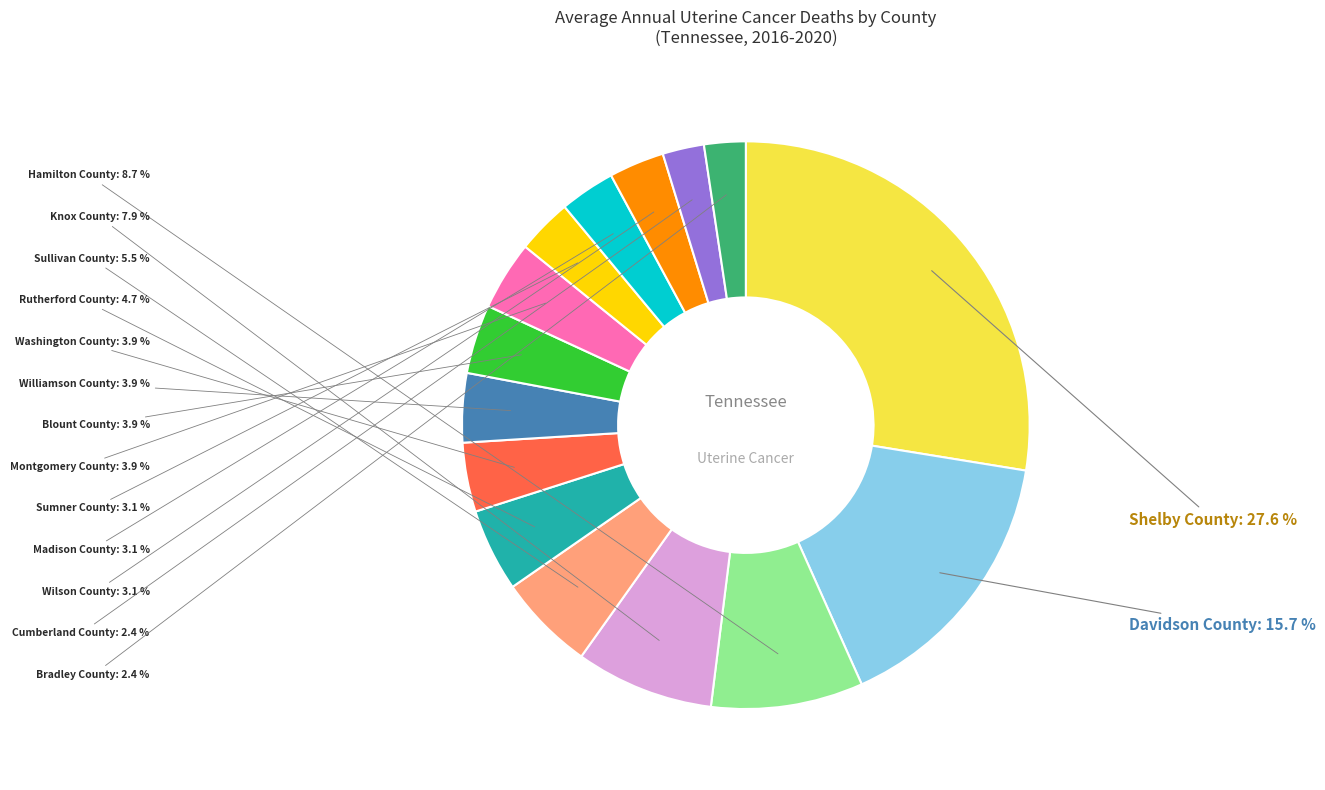

To the nearest percent, what is the difference between the largest and smallest slice percentages?

25%